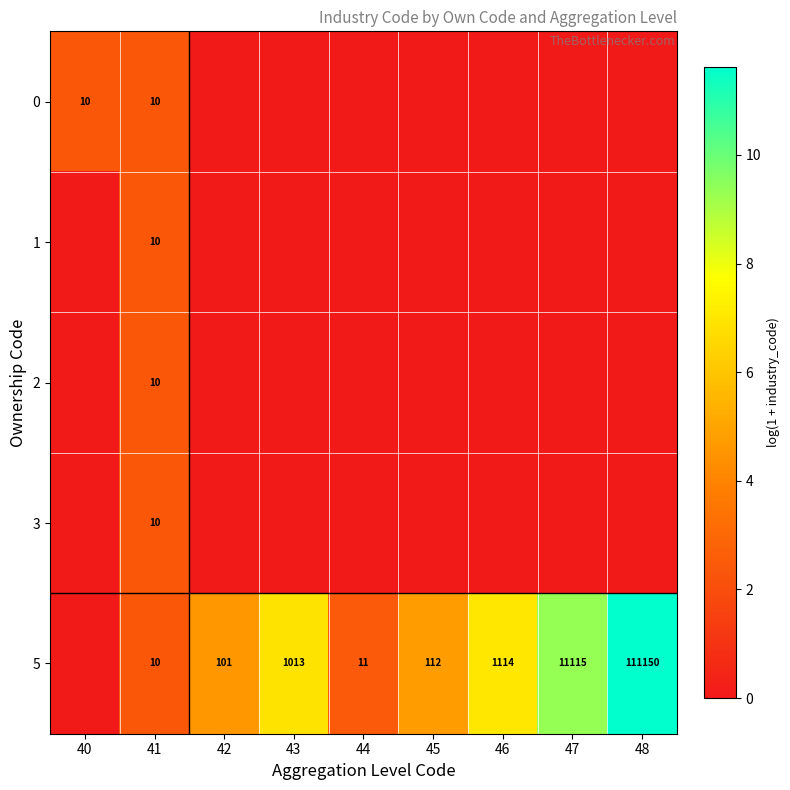

At which label is 5 closest to 5?

45